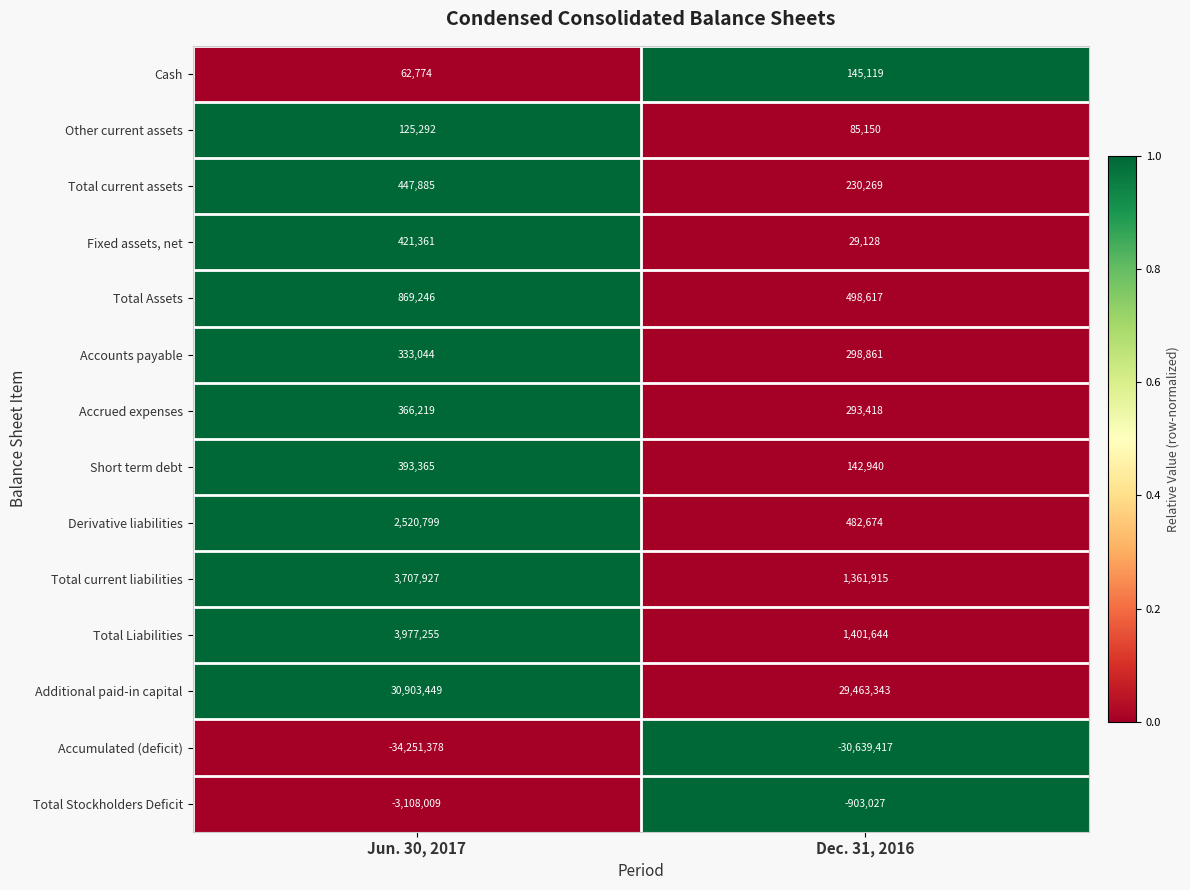

Which series has the largest total across all categories?

Additional paid-in capital